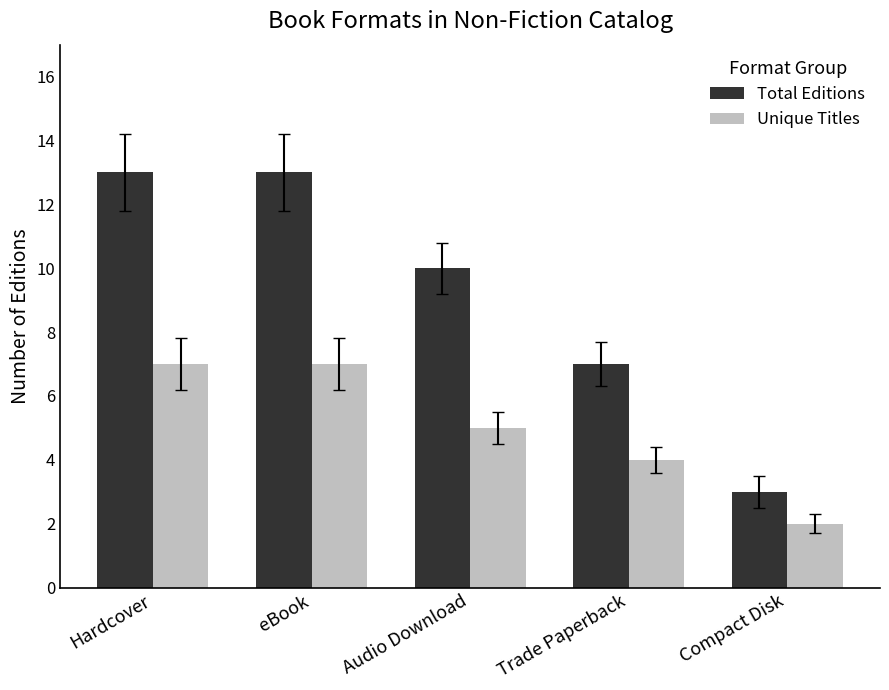

What is the label of the 3rd bar from the left?

Audio Download